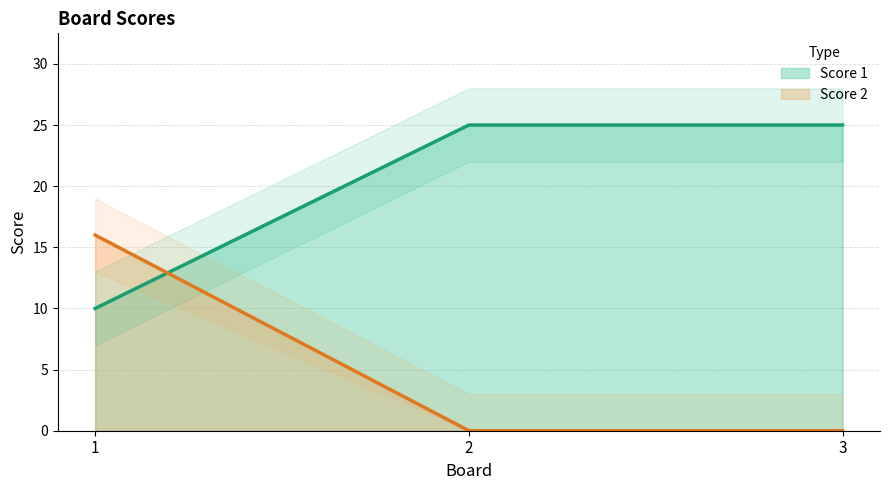

What is the minimum value for Score 1?

10